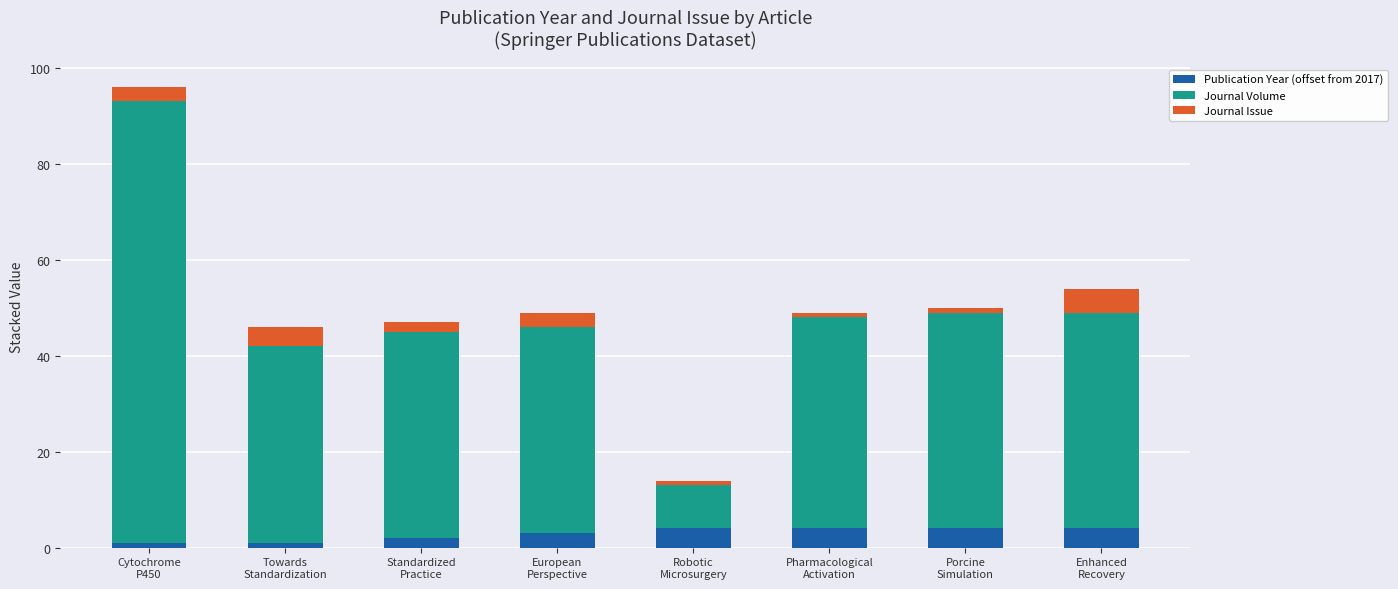

Does the chart contain any negative values?

No